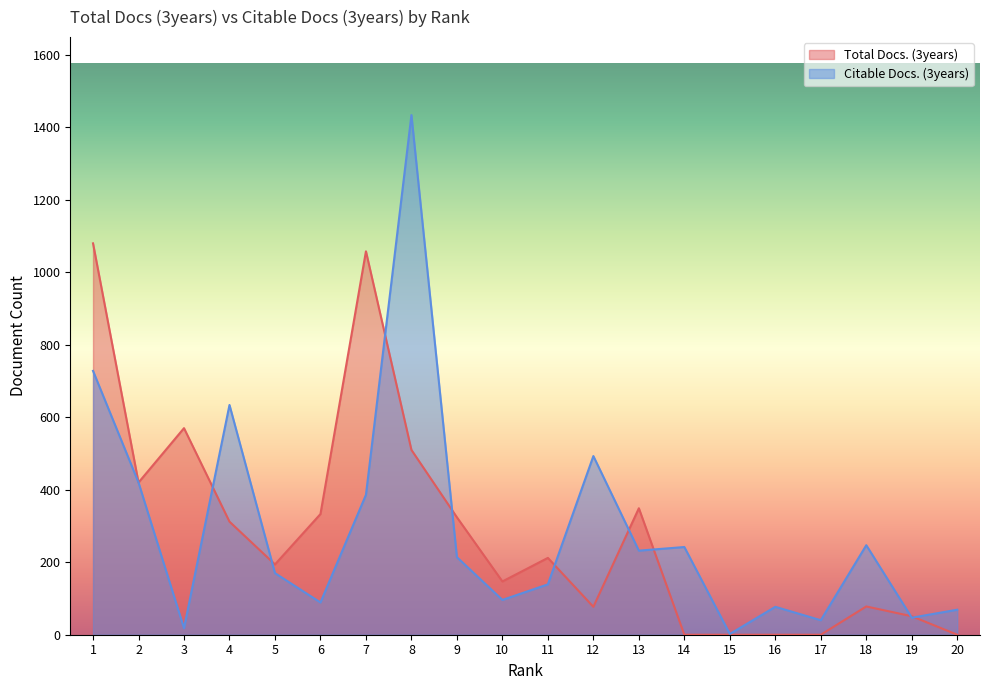

At how many categories does at least one series exceed 1170?

1